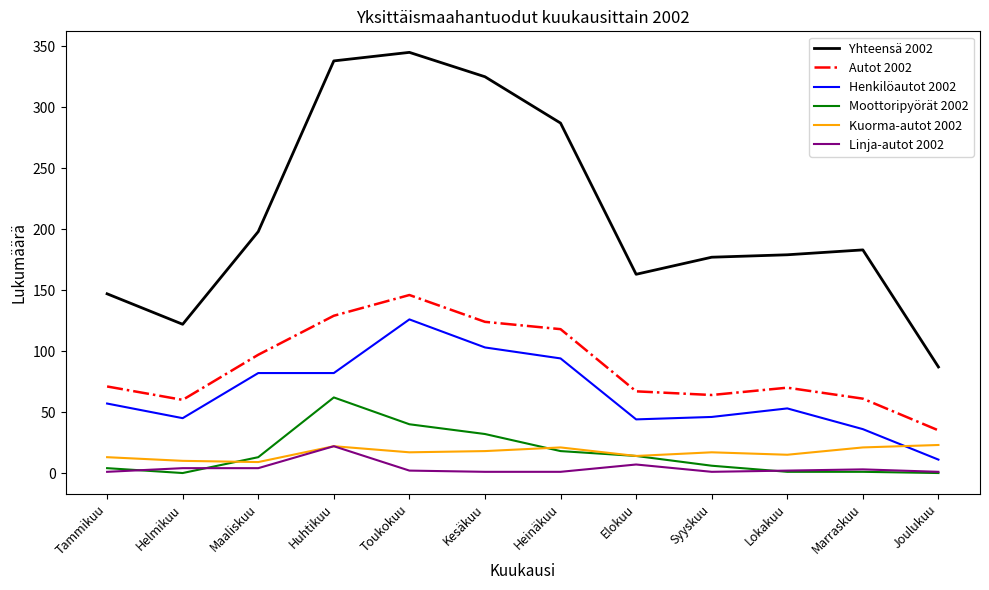

What is the sum of all Henkilöautot 2002 values?

779